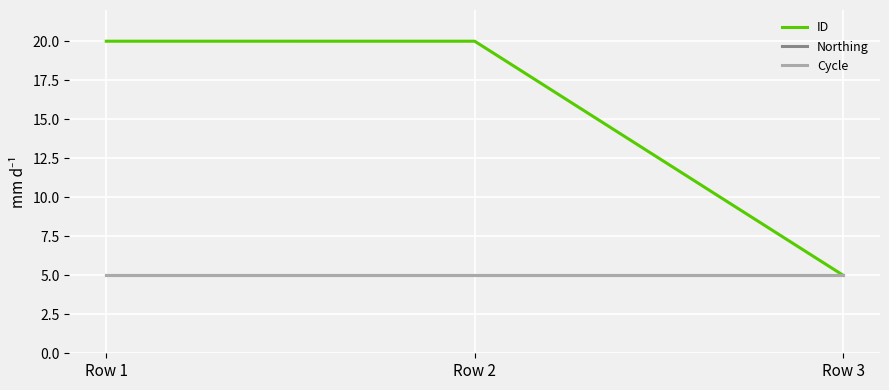

What is the difference between the maximum and minimum values in the ID series?

15.0